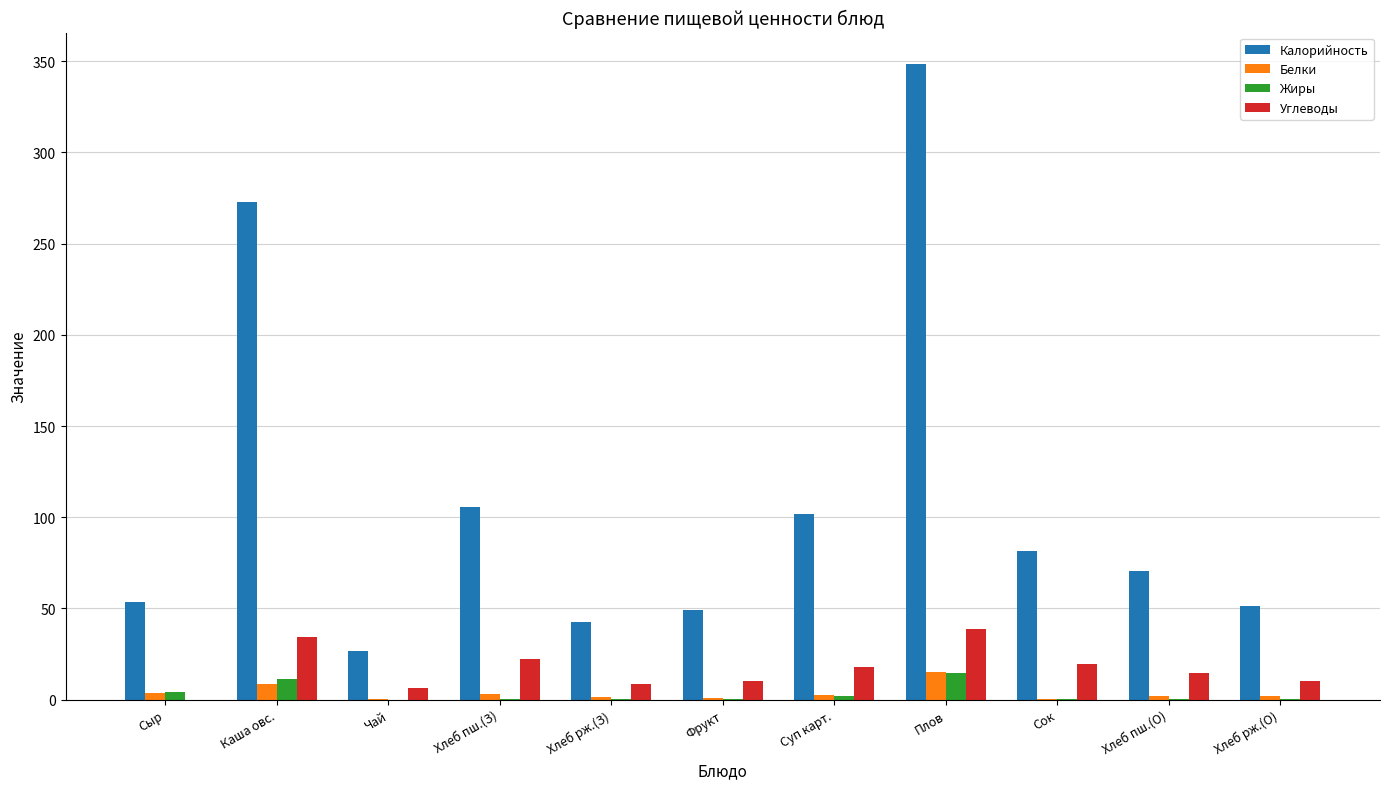

Does the chart contain stacked bars?

No